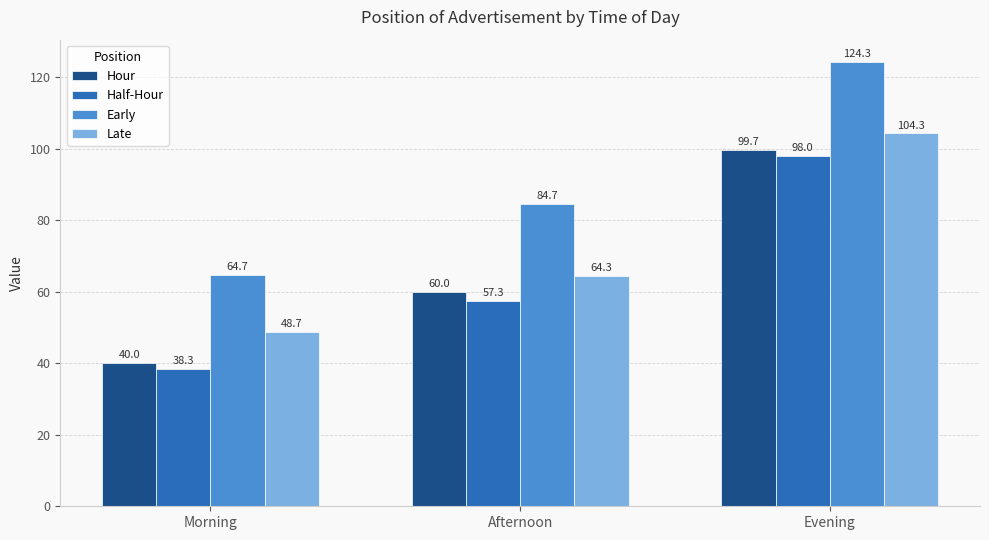

How many bars are there in total?

12